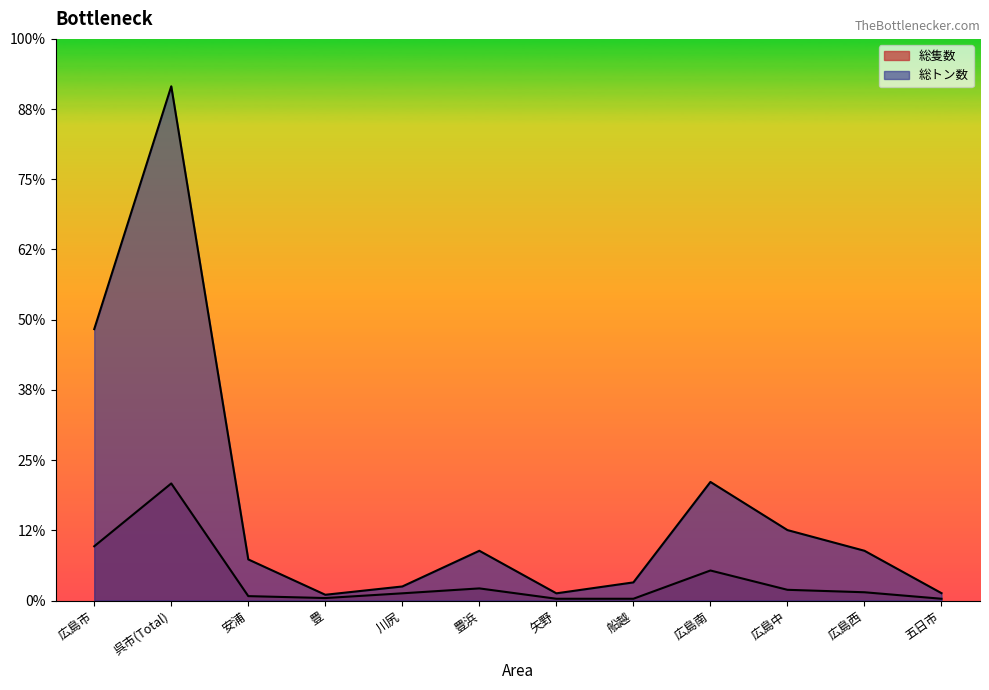

At which category does 総トン数 reach its first local valley?

豊